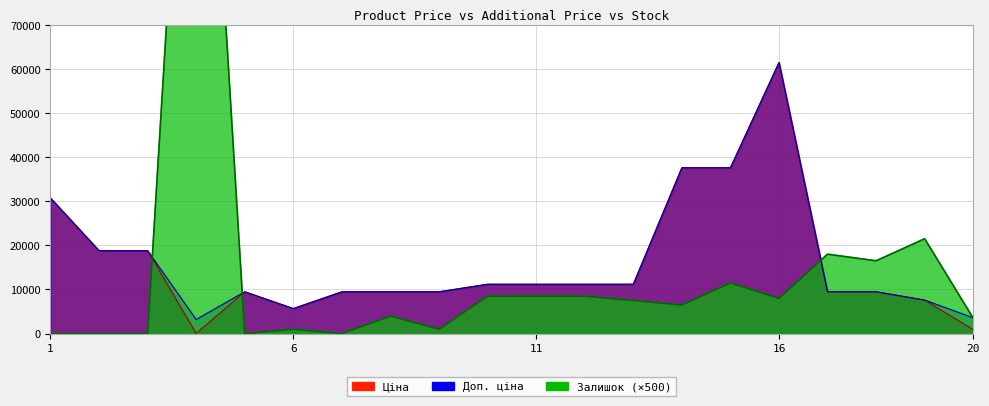

At which category is the sum across all series the highest?

4